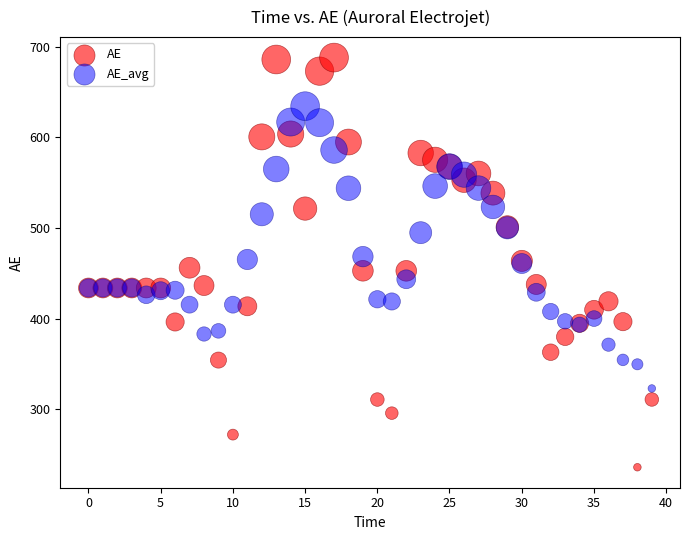

Which series reaches the minimum Y coordinate?

AE